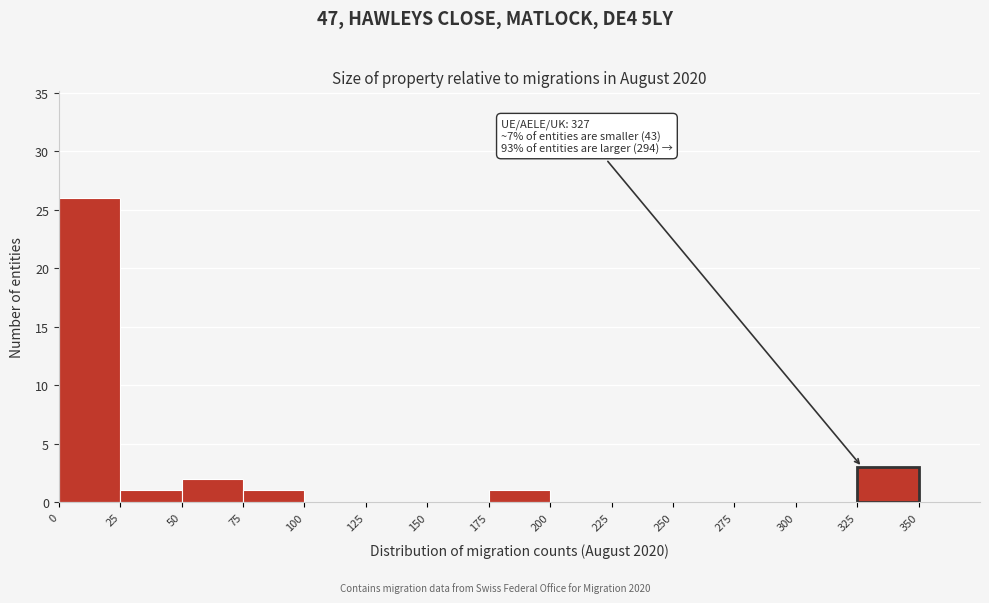

Over which range of the x-axis is the bar tallest?

0 to 25